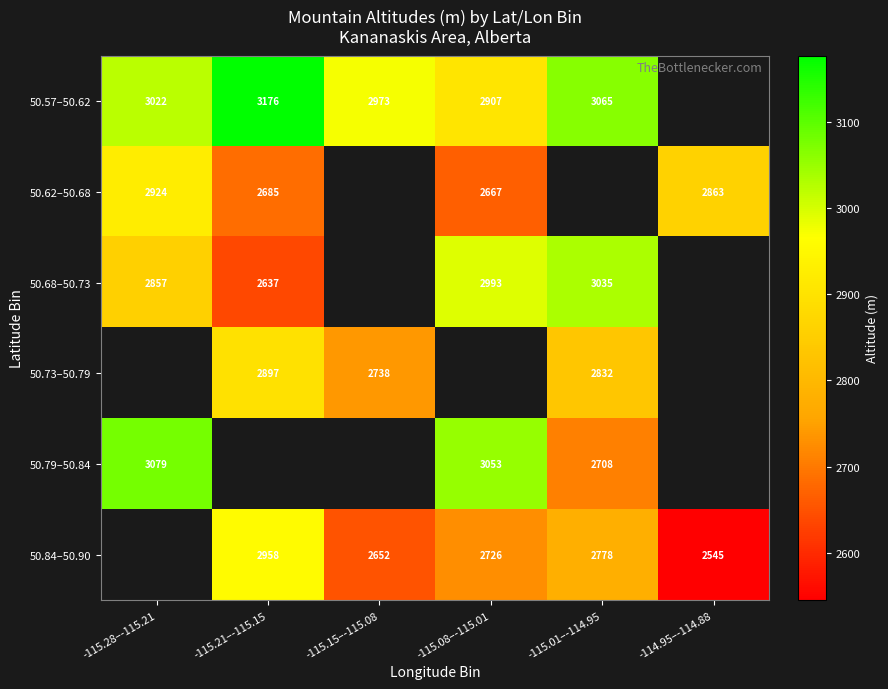

Count the number of data series in this chart.

6